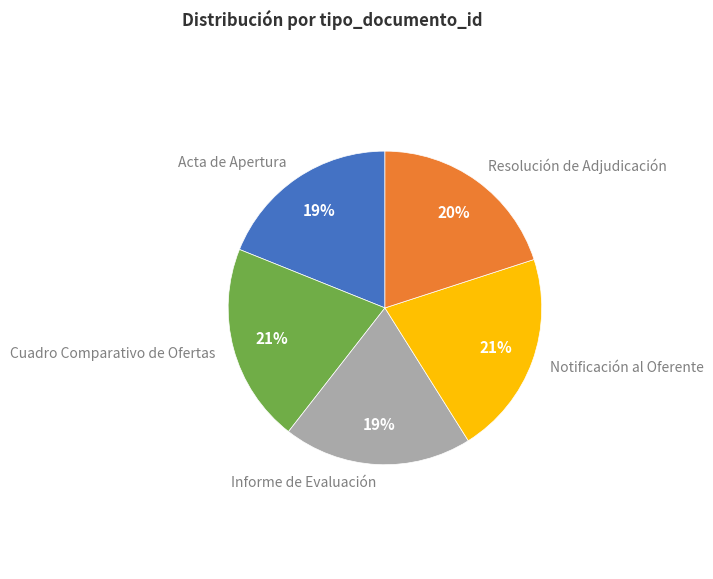

Is Resolución de Adjudicación the majority of the pie?

No